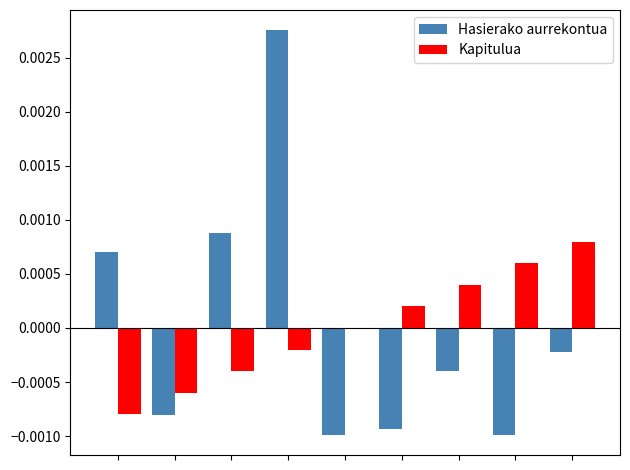

Are the bars grouped side by side (vs. stacked)?

Yes